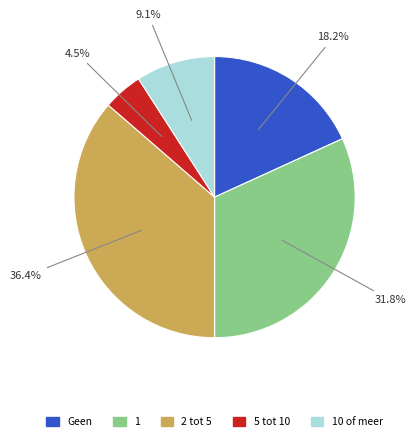

Does any single category account for the majority?

No